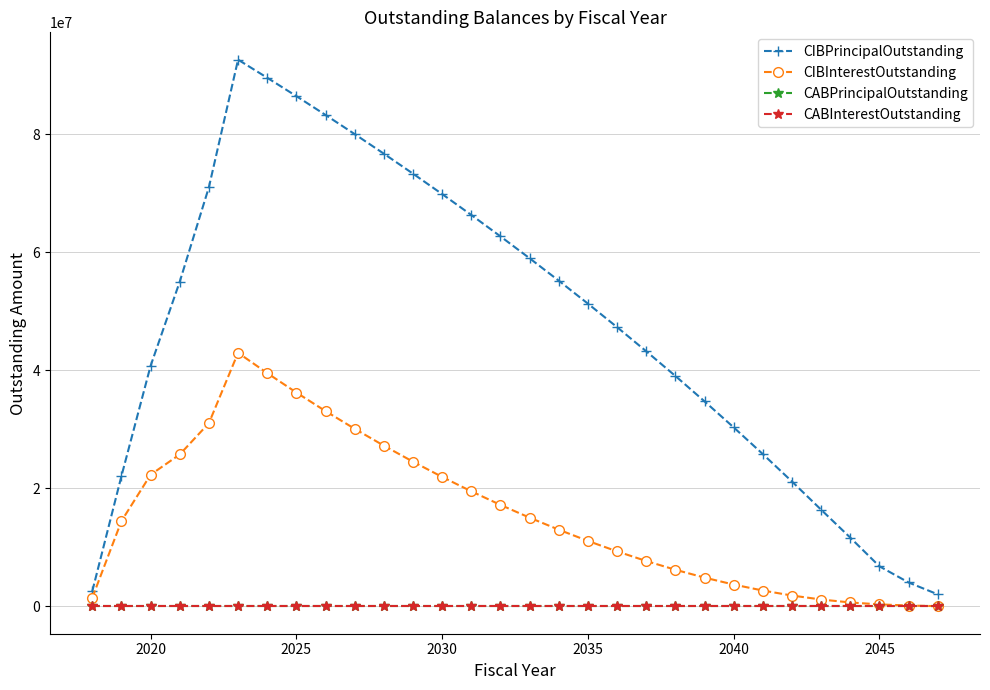

Does the chart have visible grid lines?

Yes